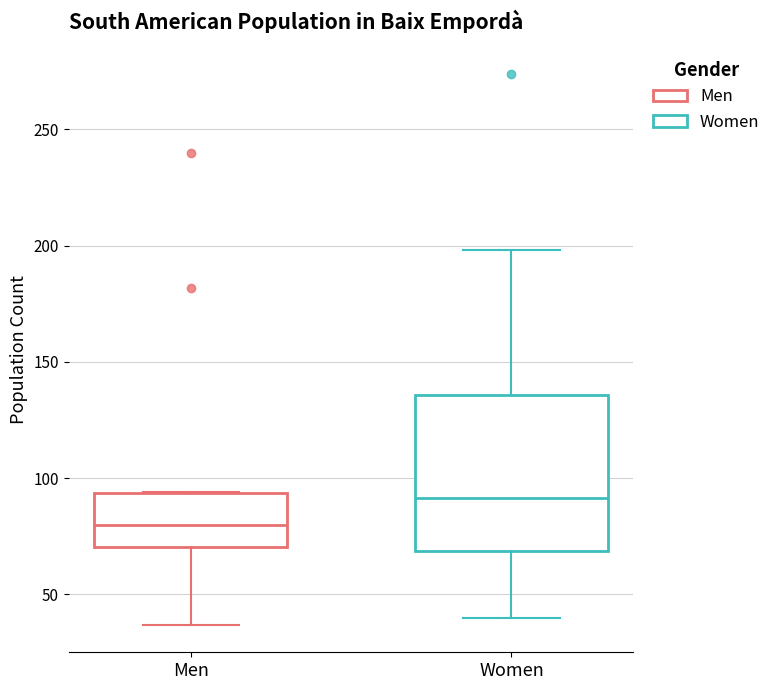

Which box has the lowest median line?

Men